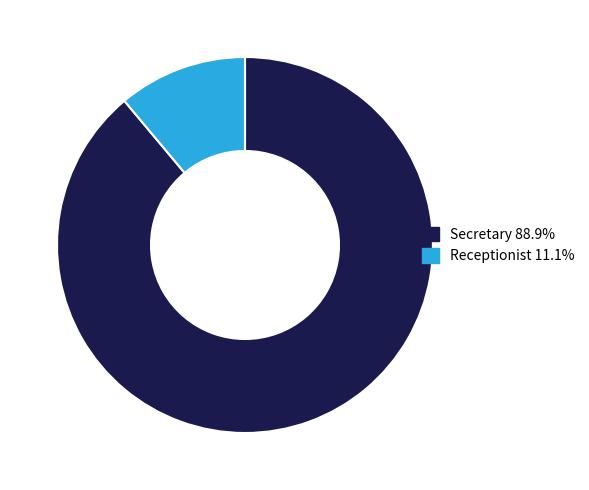

True or false: Secretary accounts for 95% of the total.

False